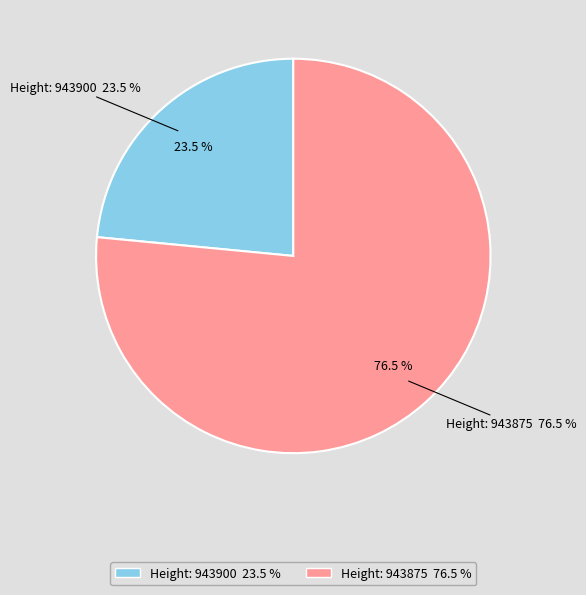

Is it true that 943900 is 33% of the pie?

False